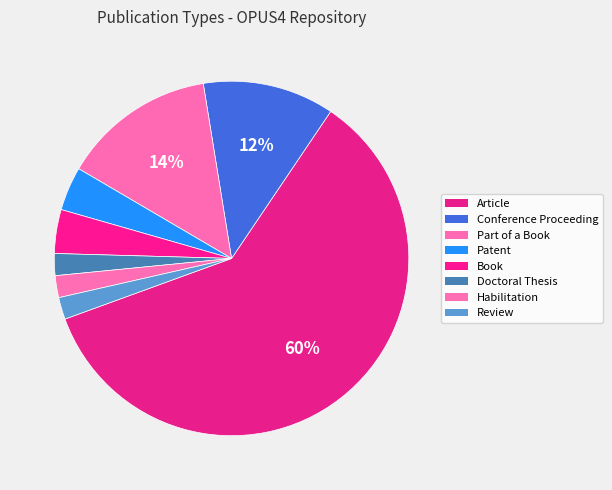

True or false: Article accounts for 69% of the total.

False